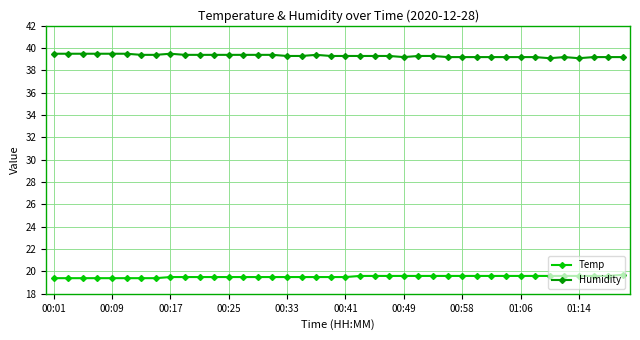

What is the minimum value shown in the chart?

19.4